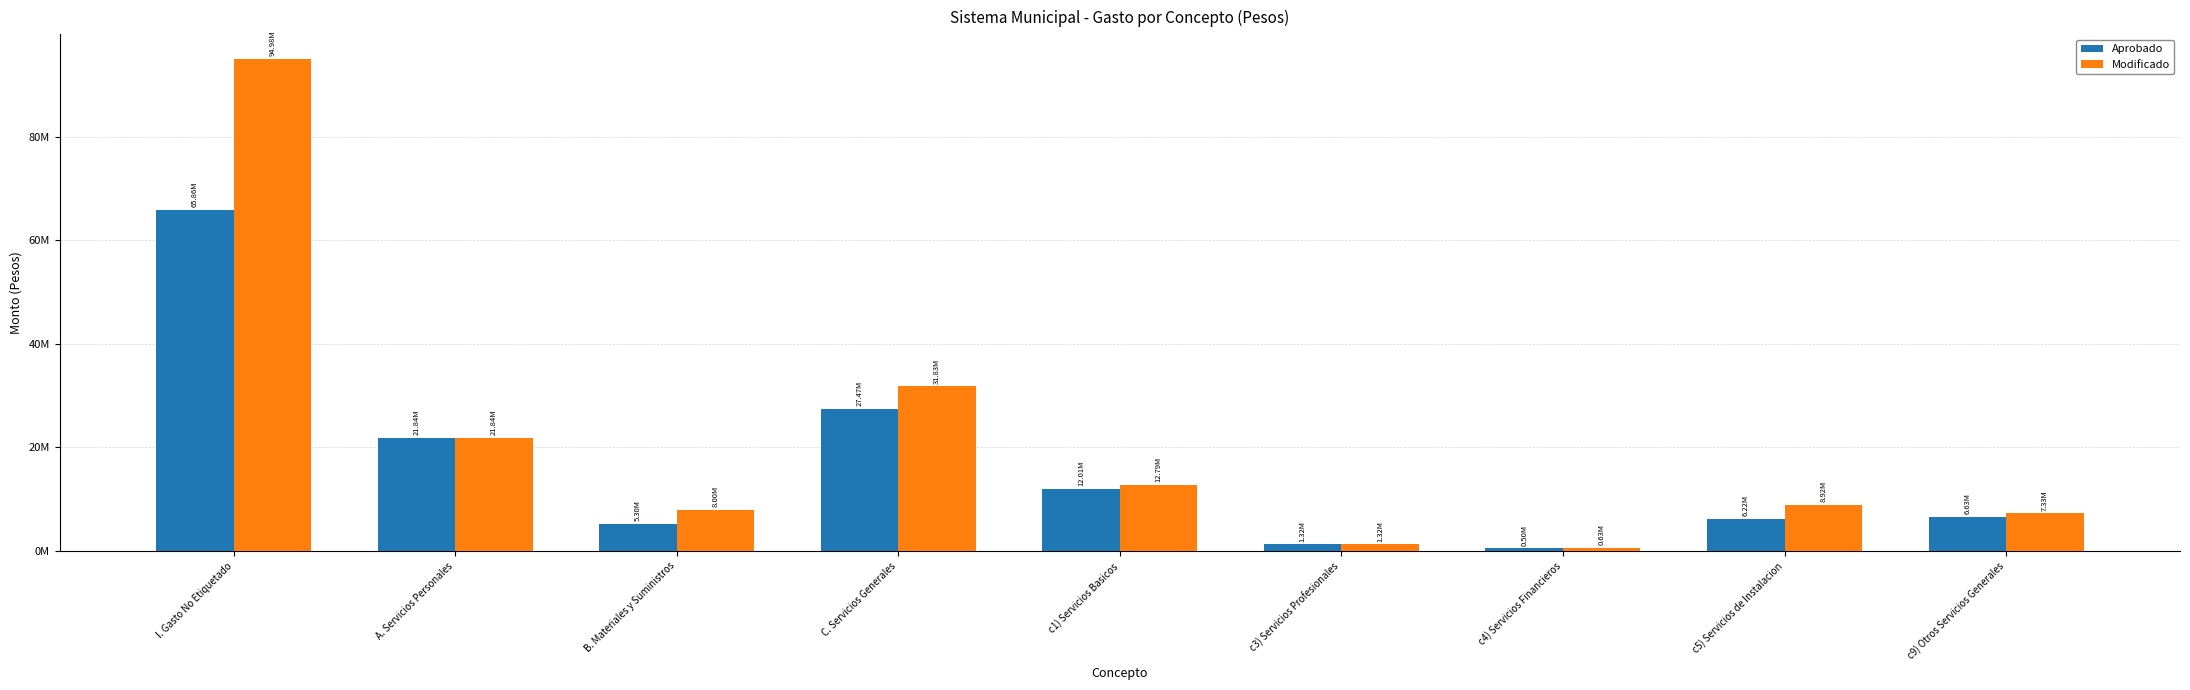

Which series has the widest spread of values?

Modificado